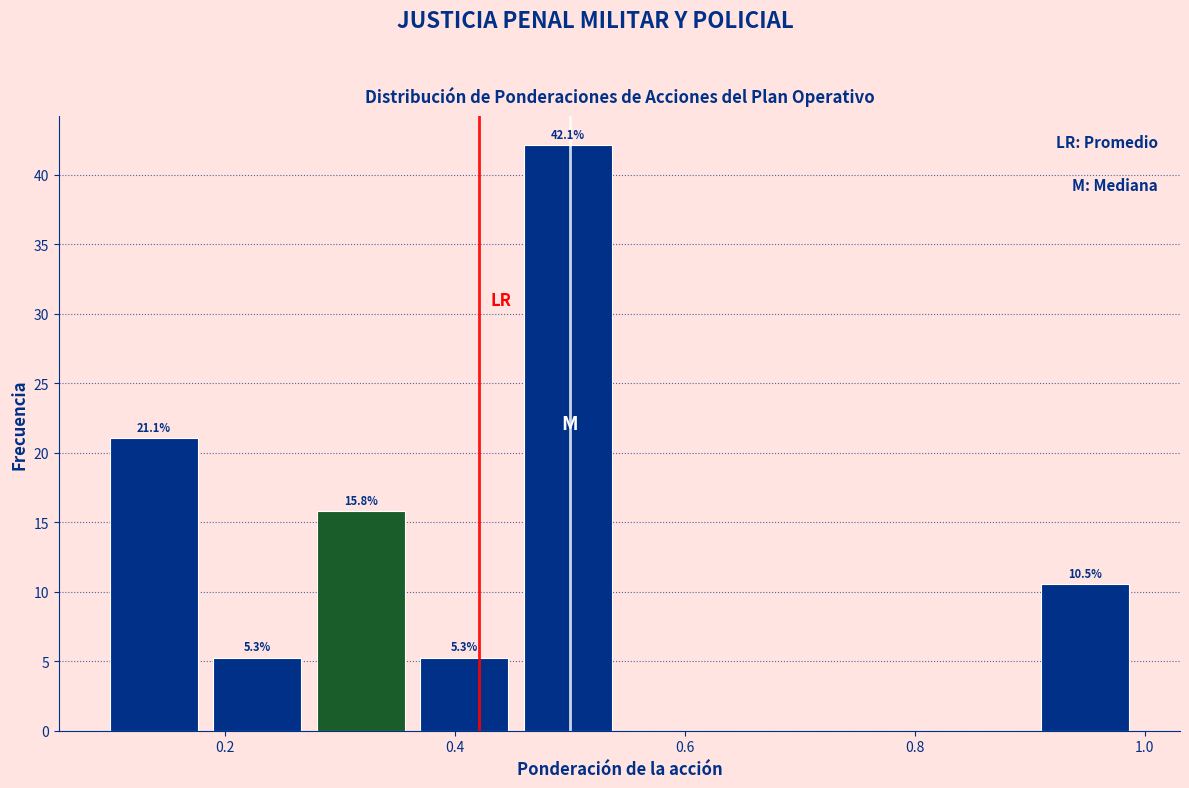

Over which range of the x-axis is the bar tallest?

0.46 to 0.55